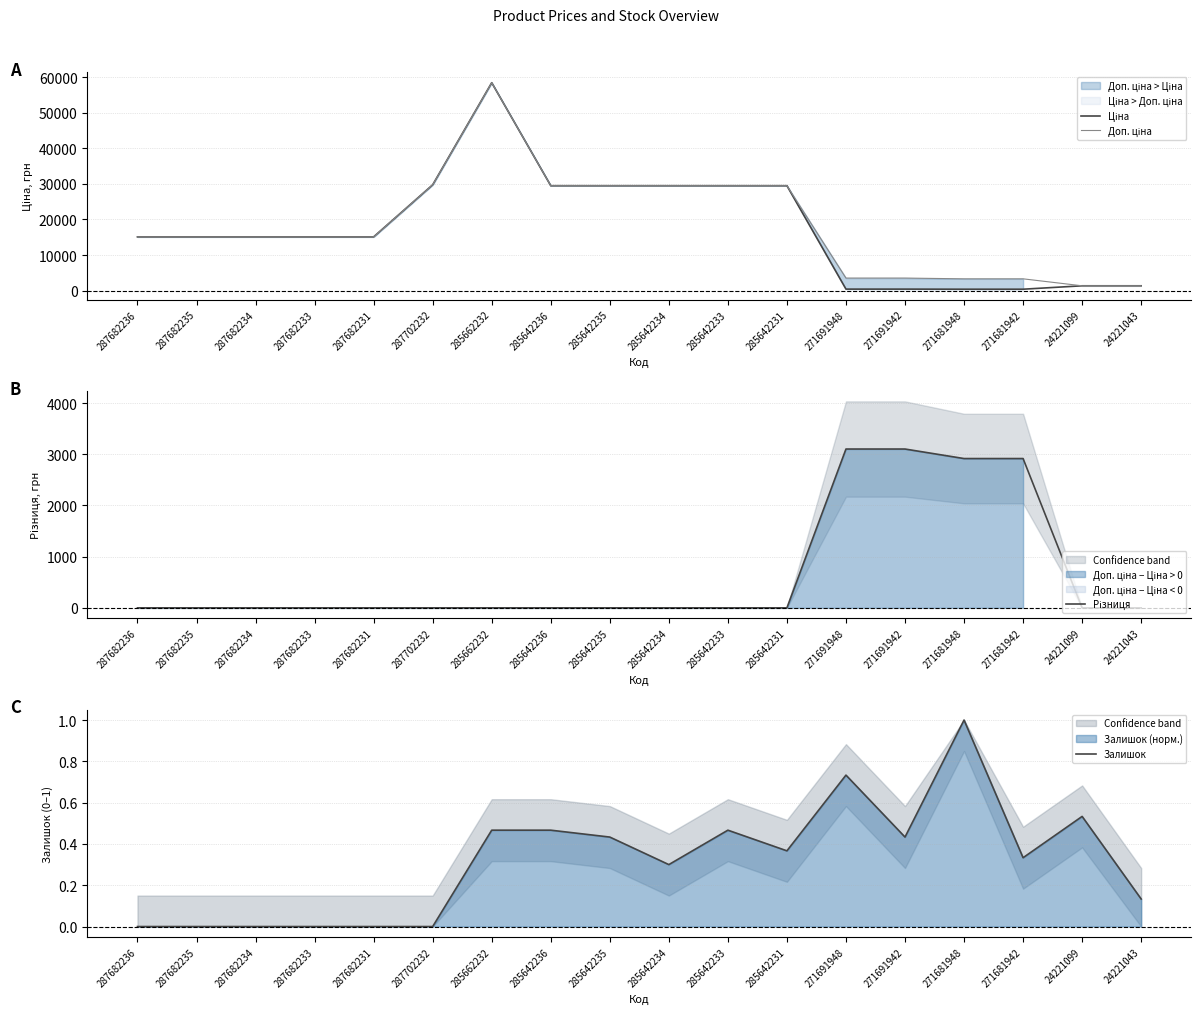

True or false: Різниця and Доп. ціна intersect in this chart.

False